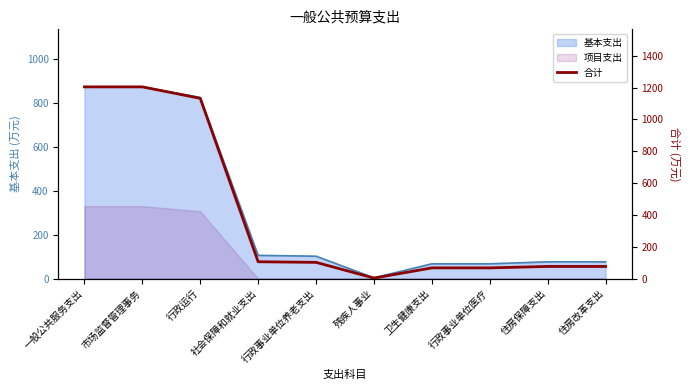

How many lines are shown in the chart?

1